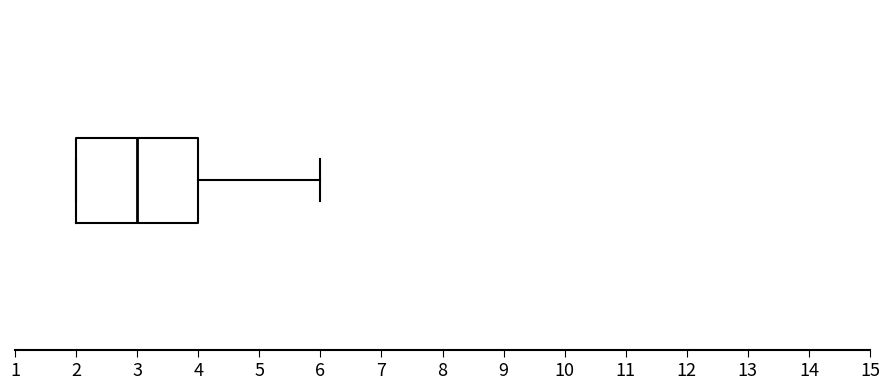

Where is the left edge of the box on the x-axis? The values are not printed on the chart, so give them approximately, as read against the axis.

2